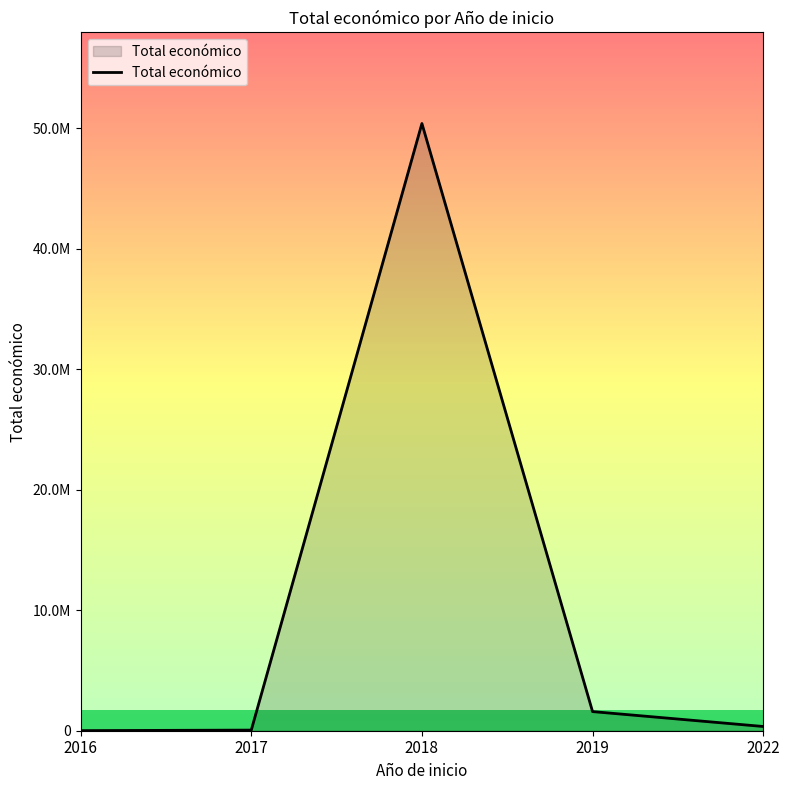

List the labels in order of value, largest first.

2018, 2019, 2022, 2017, 2016